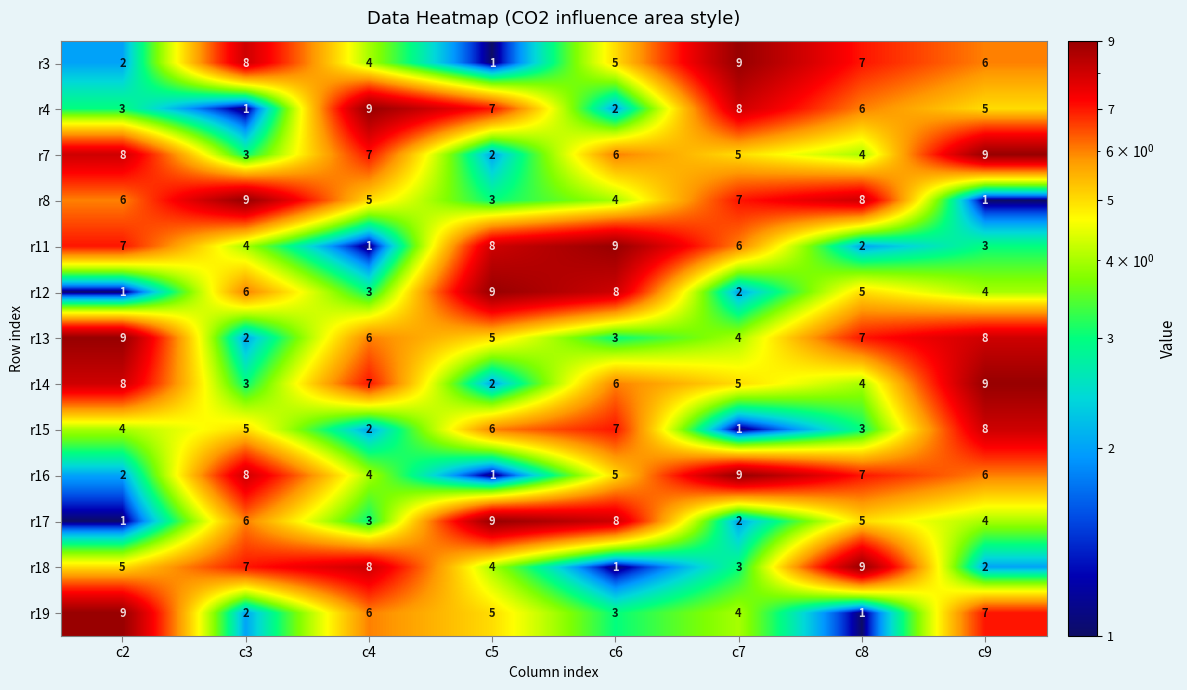

At which category is the sum across all series the highest?

c9